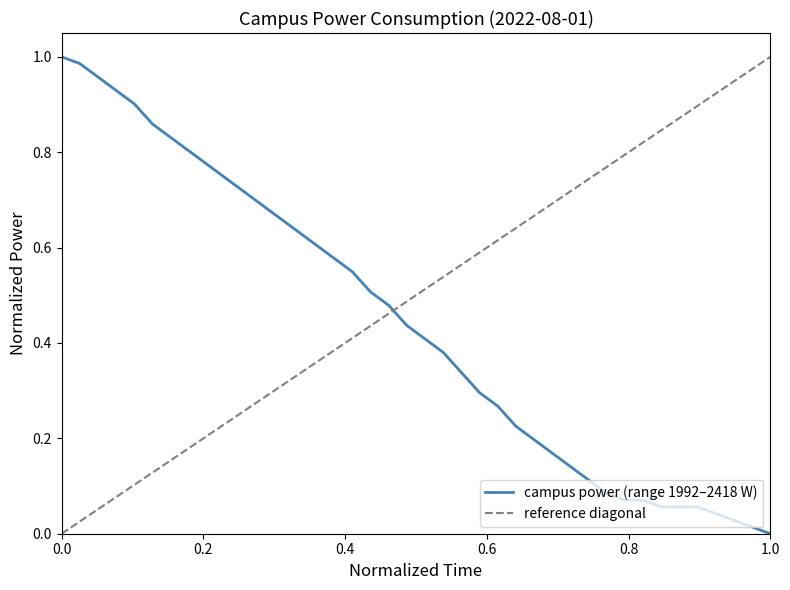

How many lines are shown in the chart?

1